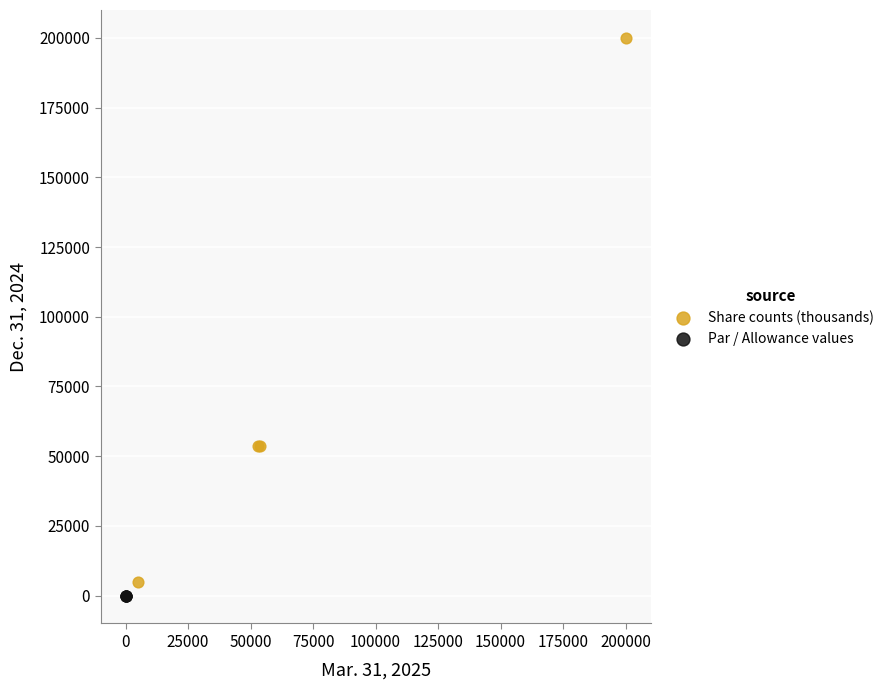

Which series has the largest Y range (max minus min)?

Share counts (thousands)